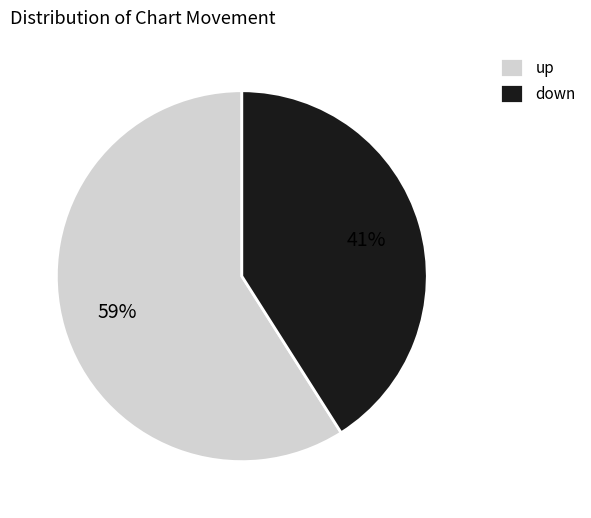

Which category accounts for the majority?

up